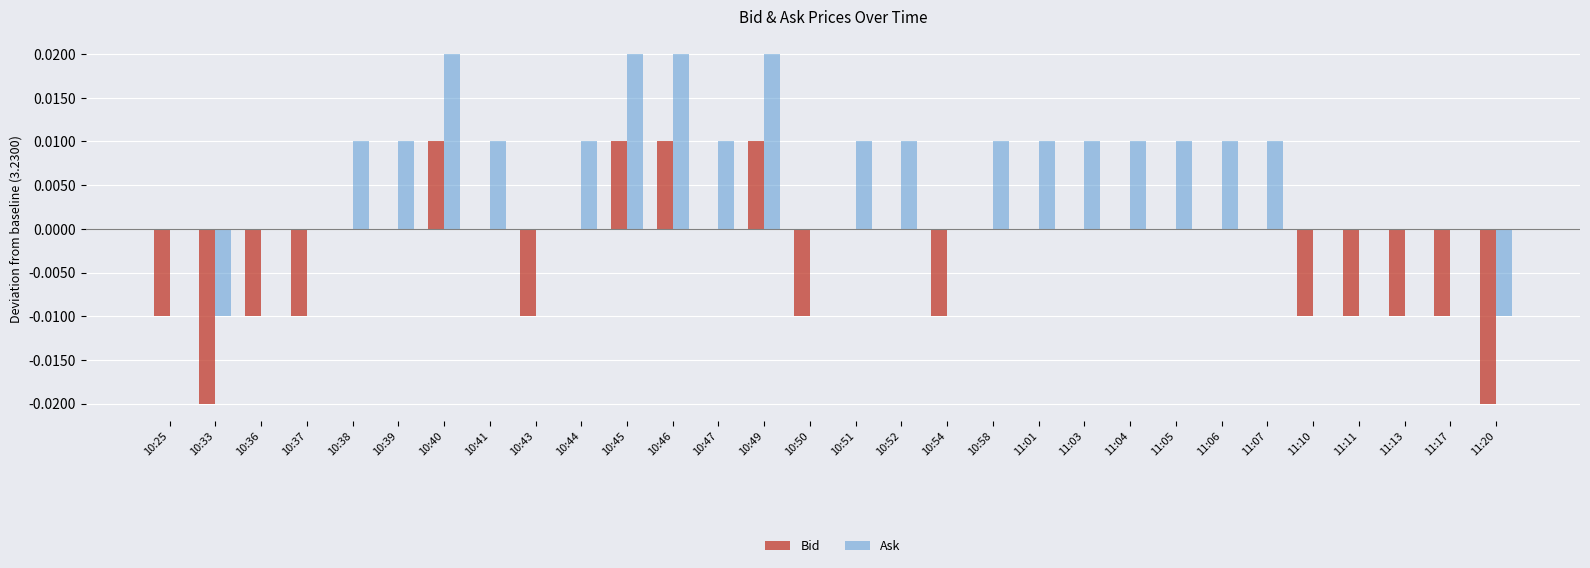

True or false: Ask has a value of 0.0 at 11:05.

True